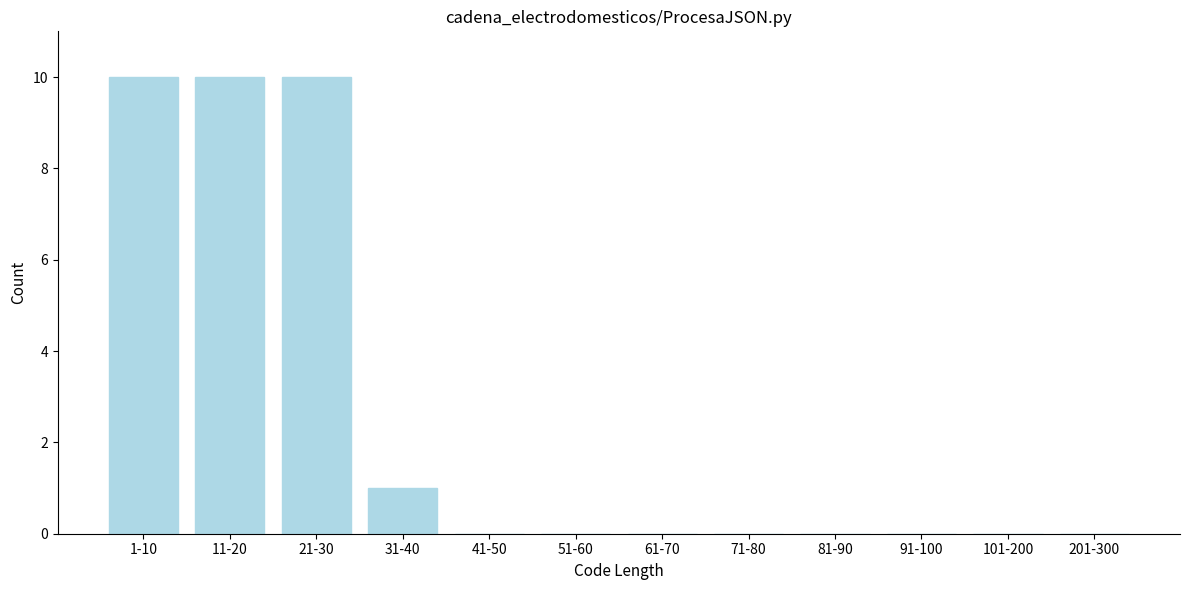

Reading left to right, what are all the values shown in this chart?

1-10=10	11-20=10	21-30=10	31-40=1	41-50=0	51-60=0	61-70=0	71-80=0	81-90=0	91-100=0	101-200=0	201-300=0